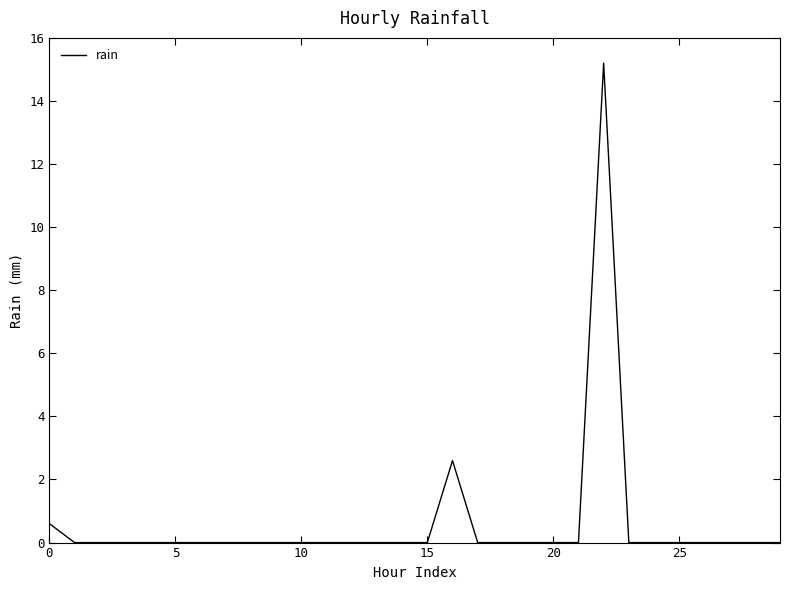

What is the maximum value shown in the chart?

15.2